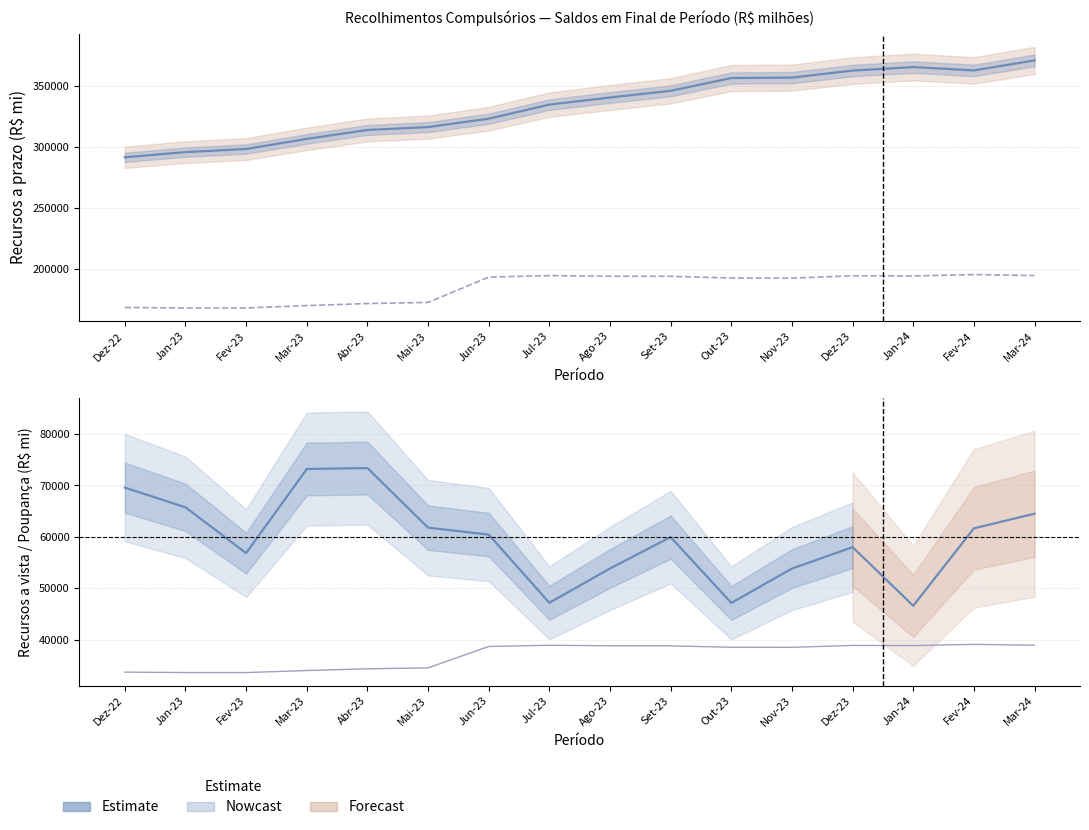

Rank the series at Mar-24 from highest to lowest value.

Recursos a prazo (estimate), Poupança, Recursos a vista, Poupança (scaled)